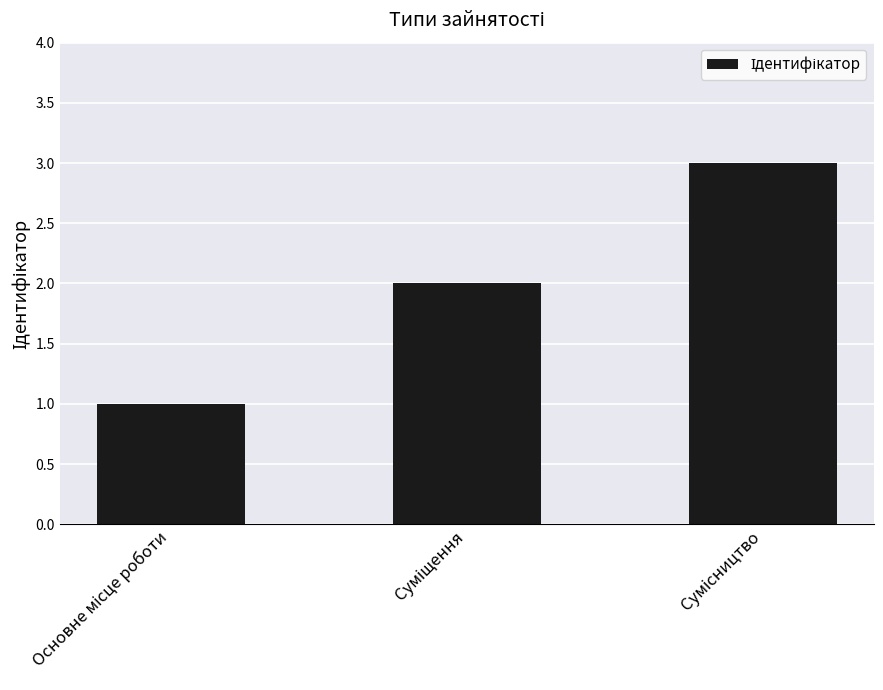

What is the sum of all values?

6